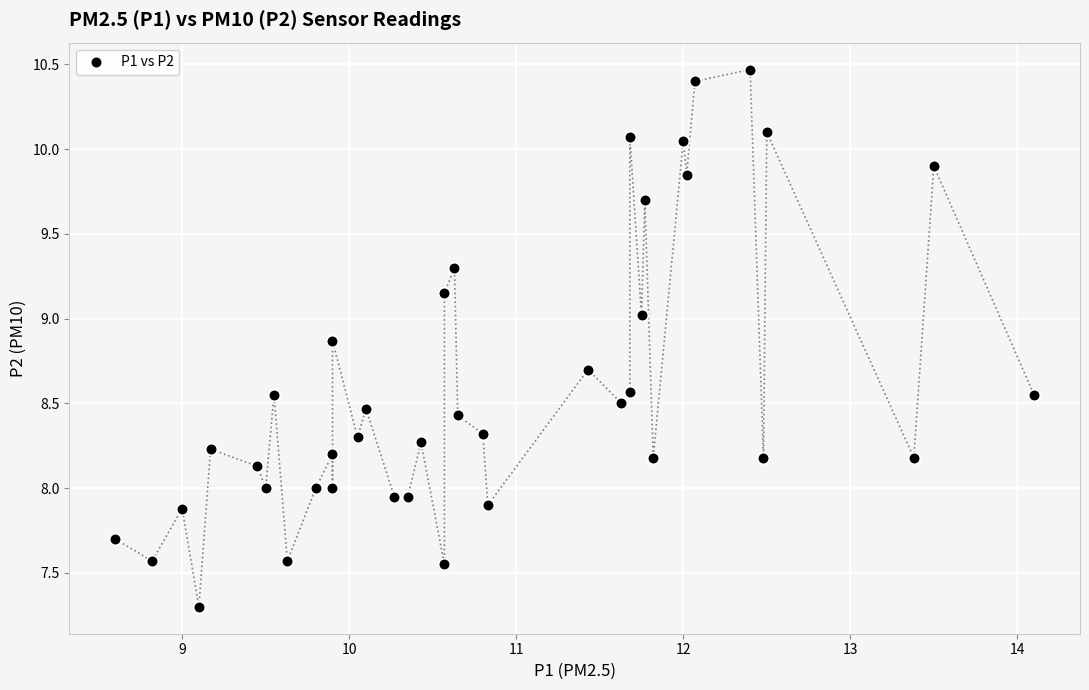

What is the range of Y values (max minus min)?

3.2